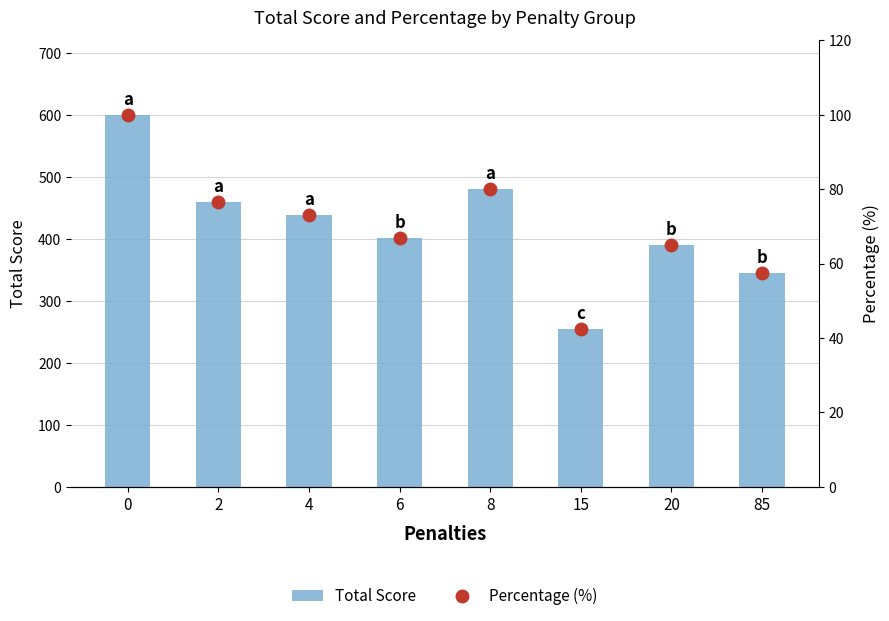

Which category has the lowest value in the Percentage (%) series?

15